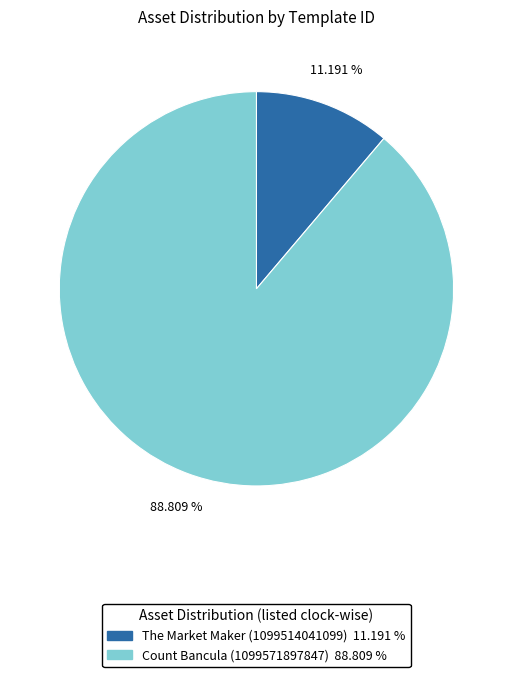

Approximately how many times larger is the value at Count Bancula (1099571897847) compared to The Market Maker (1099514041099)?

7.9